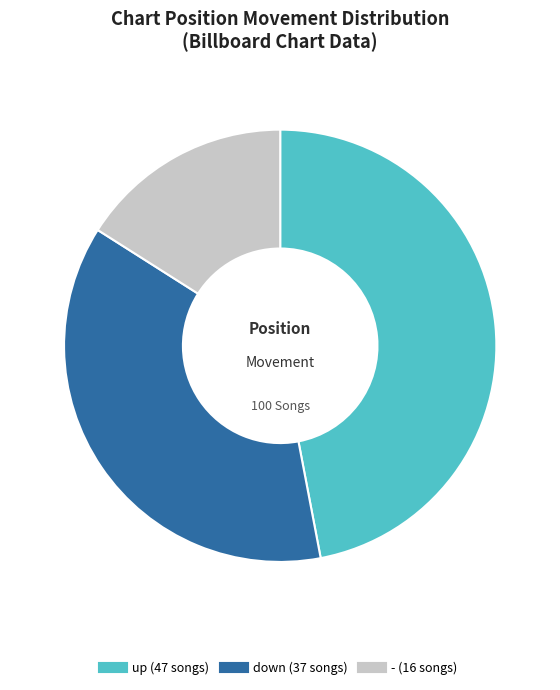

How many slices are in this pie chart?

3